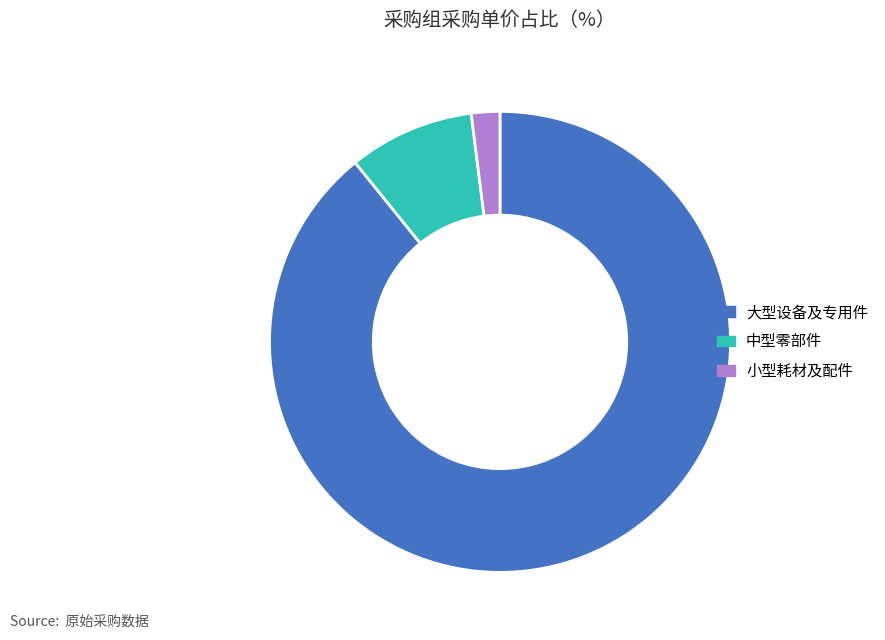

Is there a majority slice in this chart?

Yes